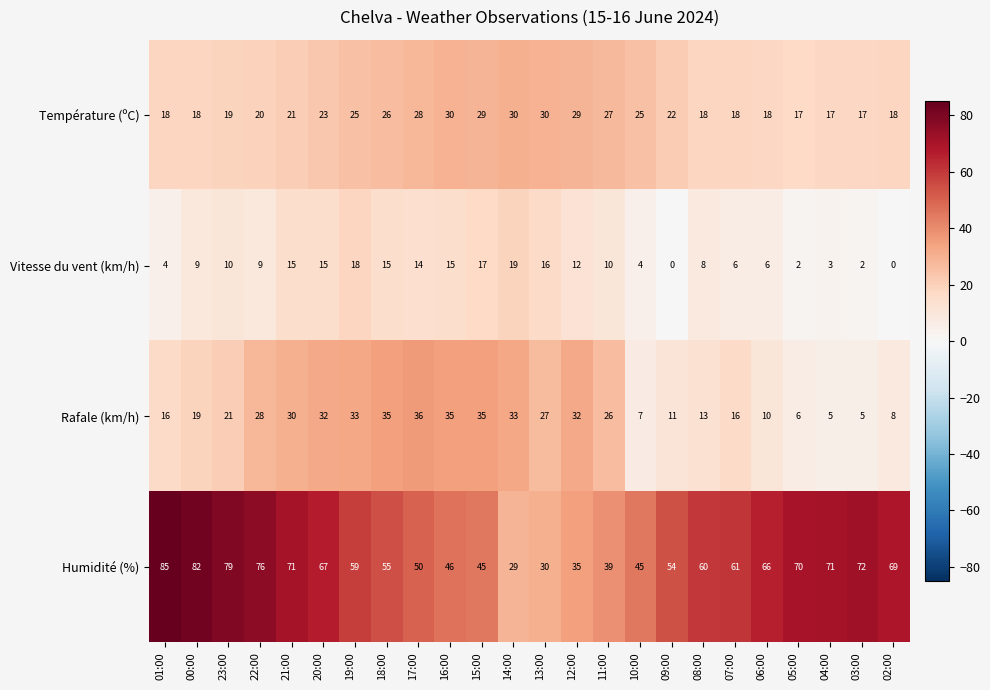

What is the spread (max minus min) of values at 00:00?

73